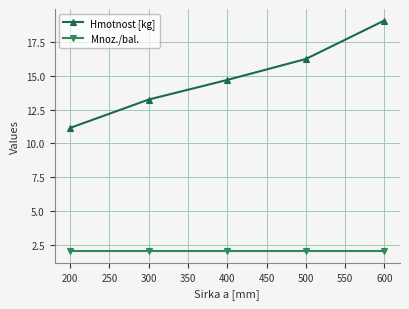

What is the minimum value shown in the chart?

2.0